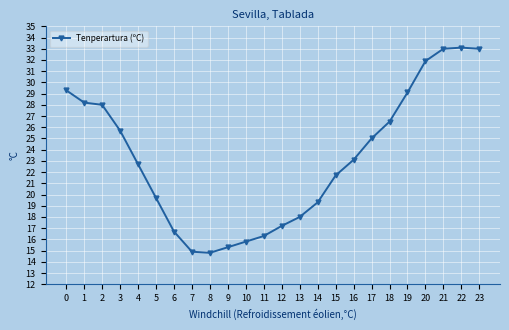

What is the difference between the maximum and second lowest values?

18.2